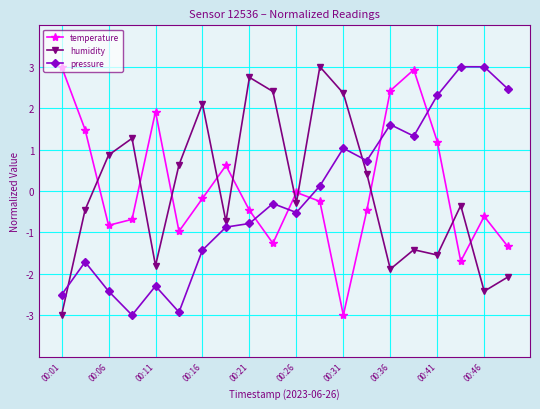

How many data points in humidity are above 0?

9